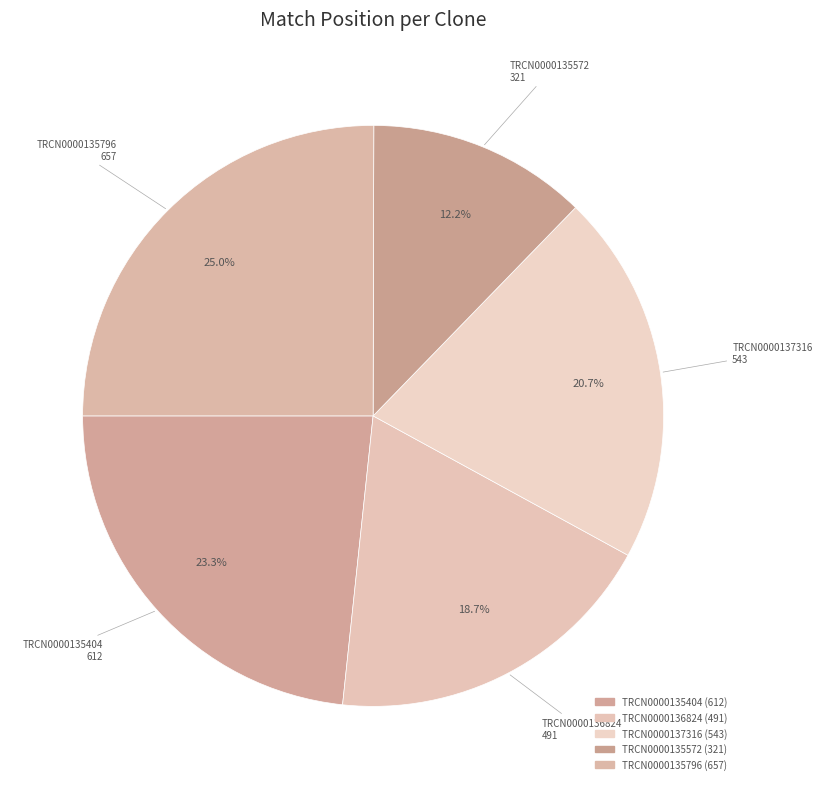

To the nearest percent, what percentage of the pie is TRCN0000135796?

25%